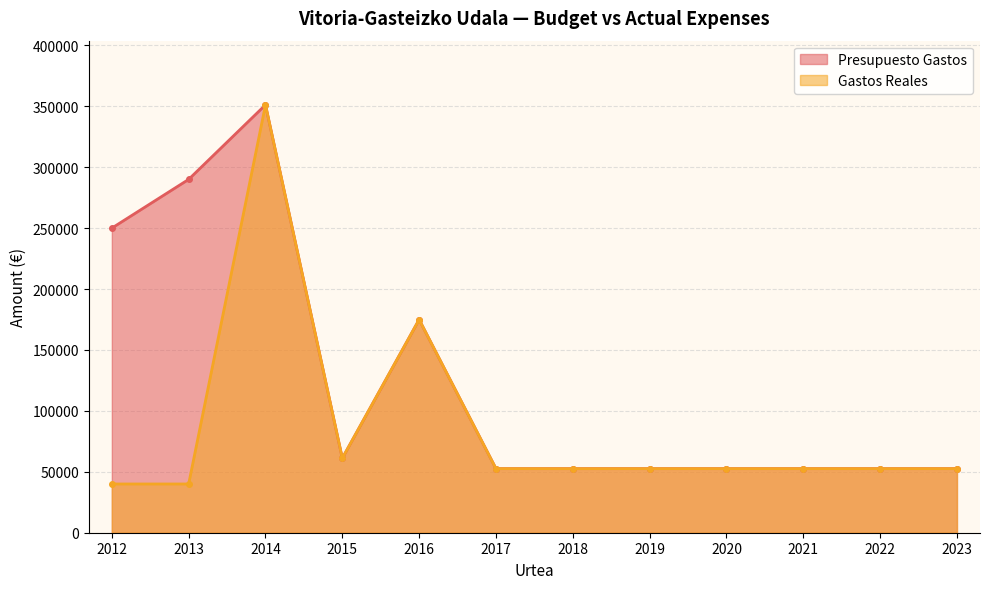

What is the value of the Presupuesto Gastos point at the 9th from the left?

52600.0